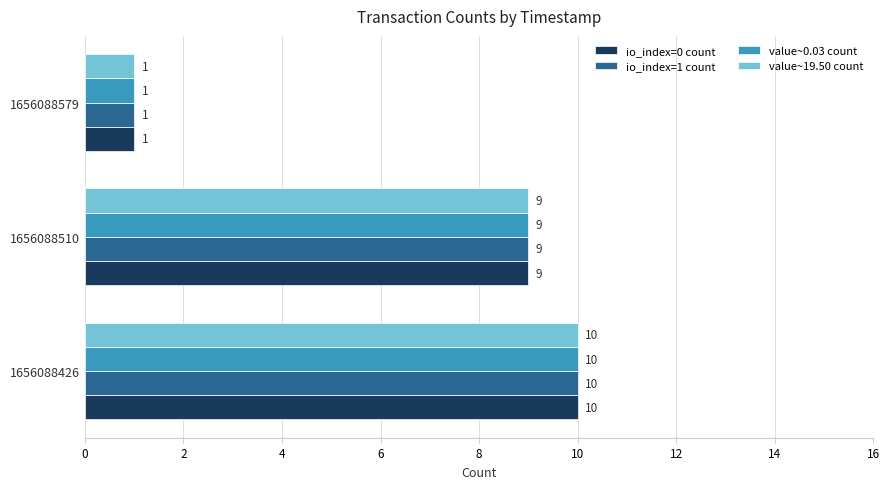

List the labels in order of value~19.50 count value, smallest first.

1656088579, 1656088510, 1656088426